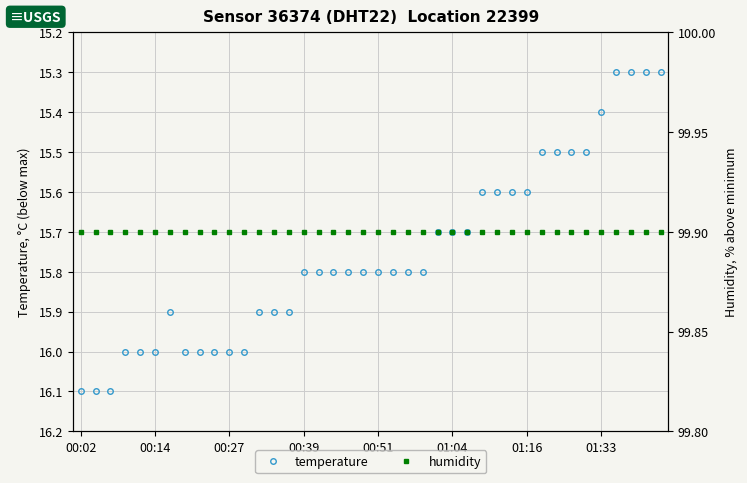

What is the value of the humidity point at the 34th from the left?

99.9